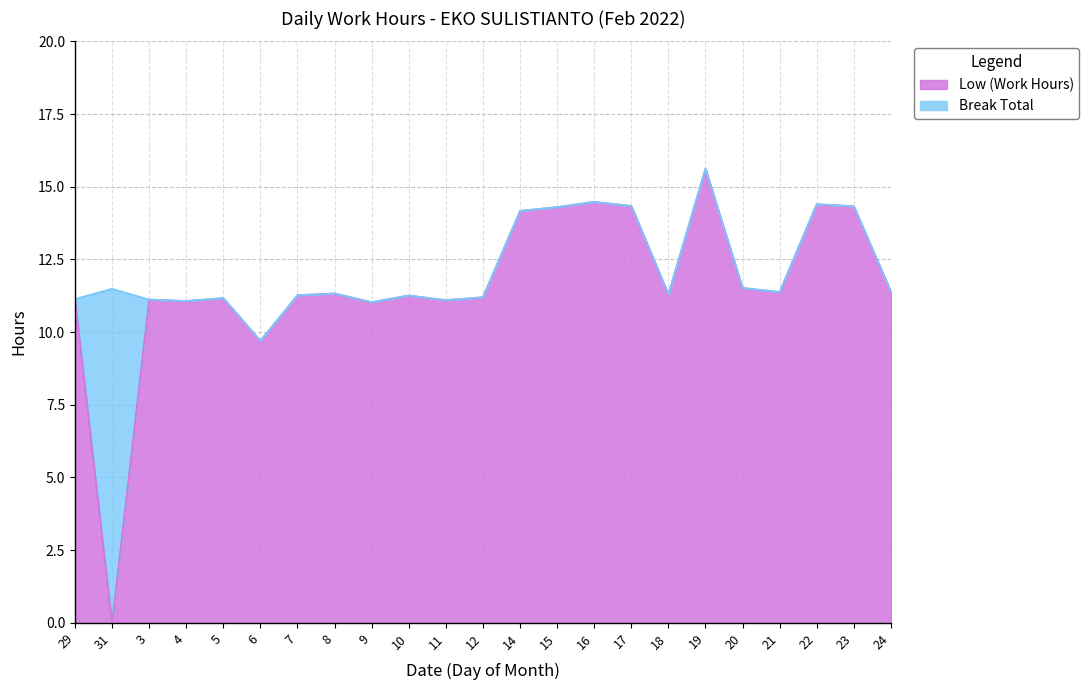

Reading left to right, extract all data points from this chart.

11.1	0.0	11.1	11.1	11.2	9.7	11.3	11.3	11.0	11.3	11.1	11.2	14.2	14.3	14.5	14.3	11.3	15.6	11.5	11.4	14.4	14.3	11.4